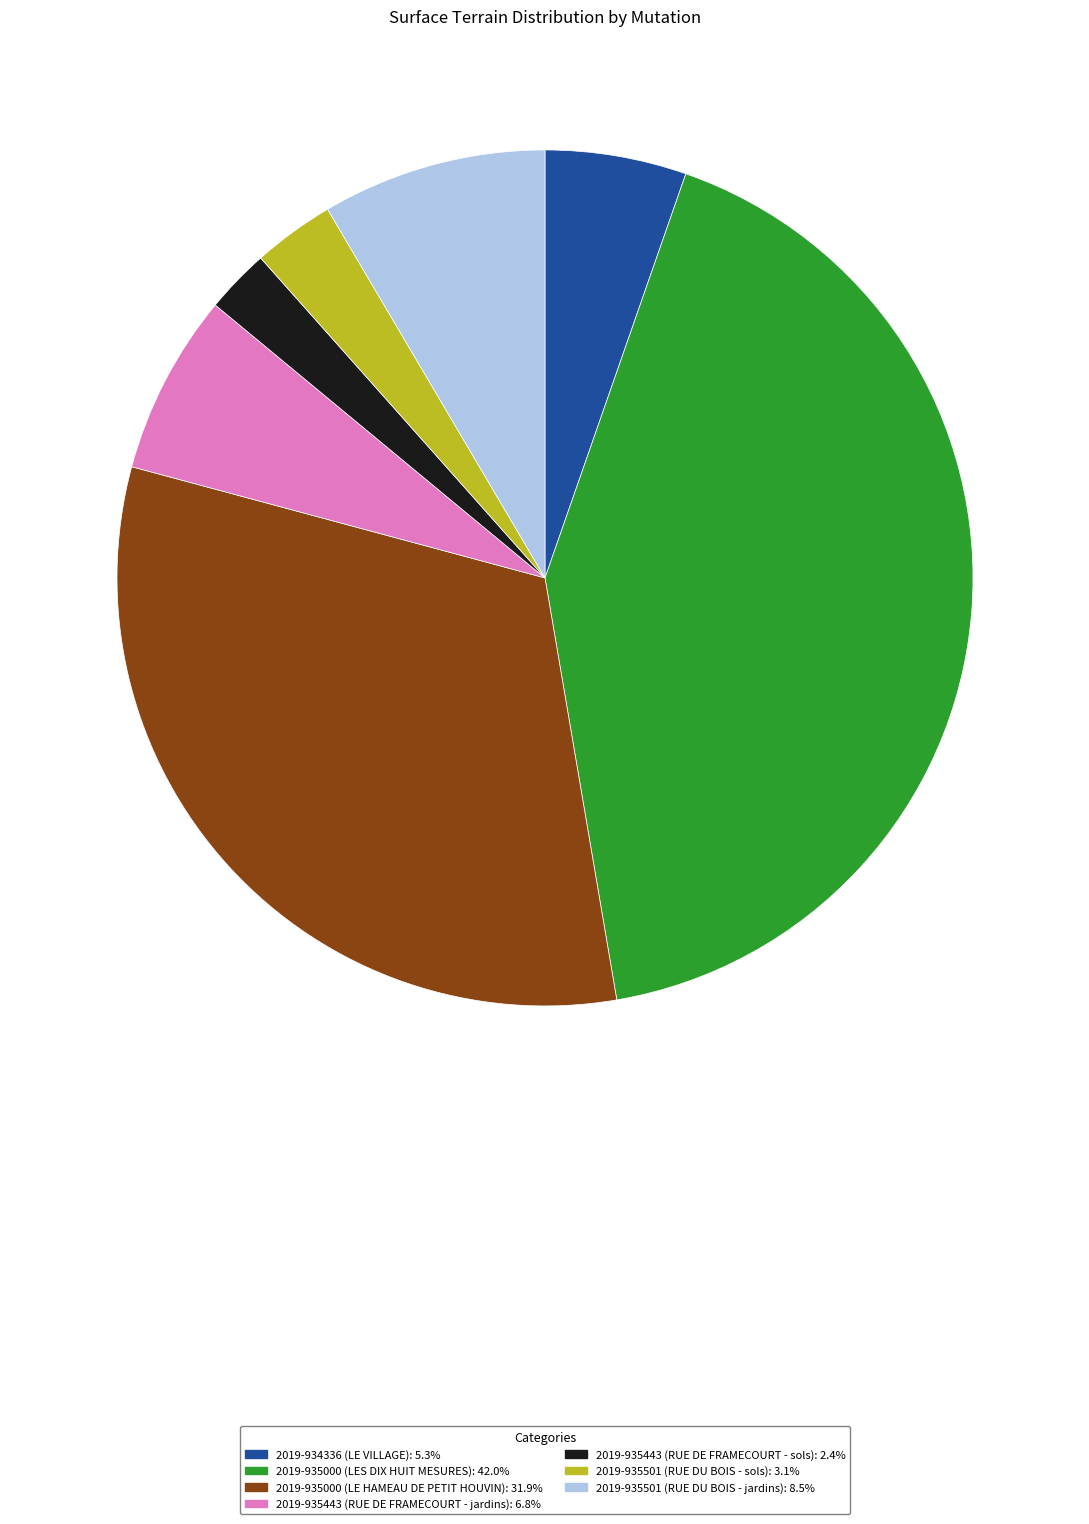

Combined, do 2019-935000 (LE HAMEAU DE PETIT HOUVIN) and 2019-935443 (RUE DE FRAMECOURT - jardins) account for over 50%?

No